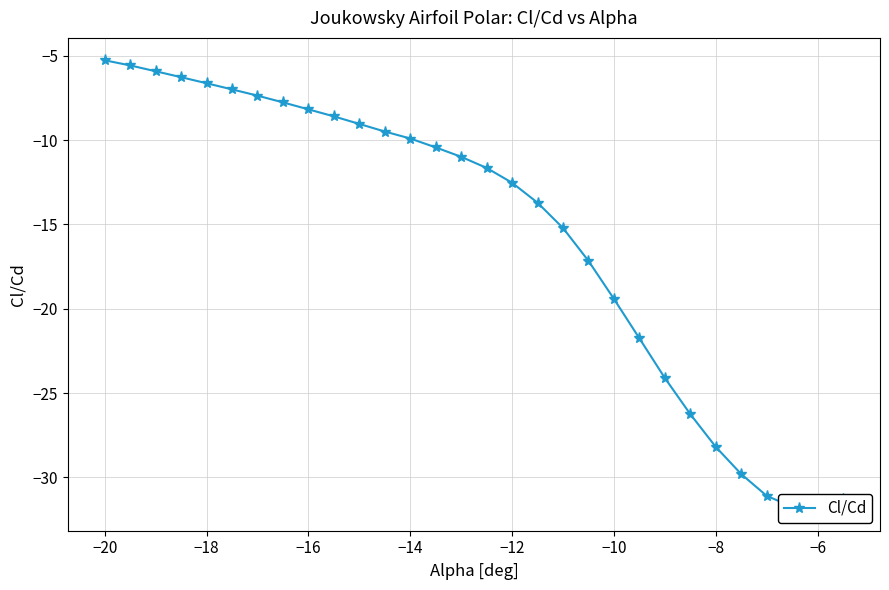

How many data points are less than -10?

17